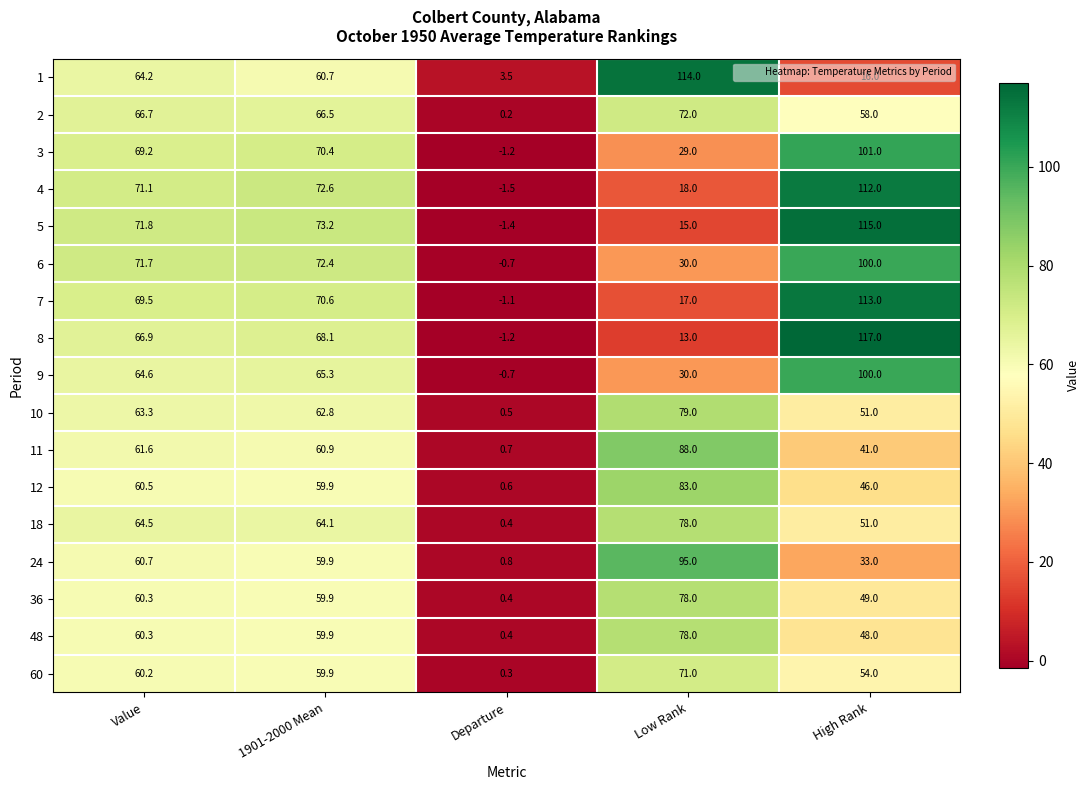

Between Low Rank and High Rank, which series saw the biggest shift?

8